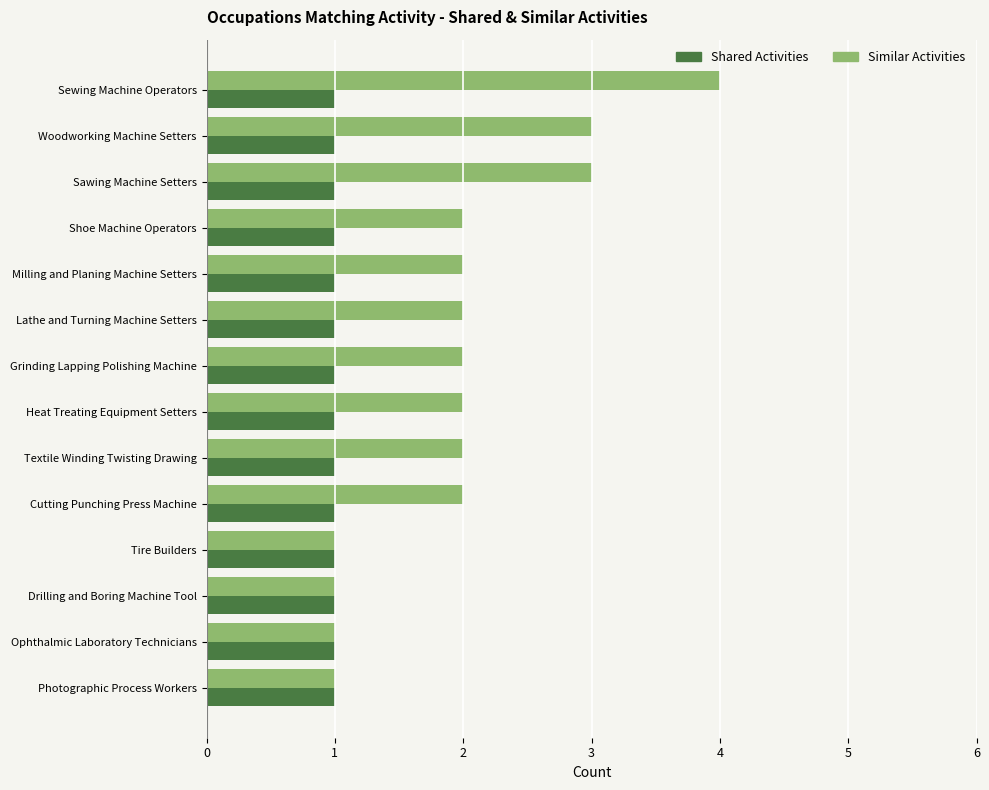

Which series has the widest spread of values?

Similar Activities